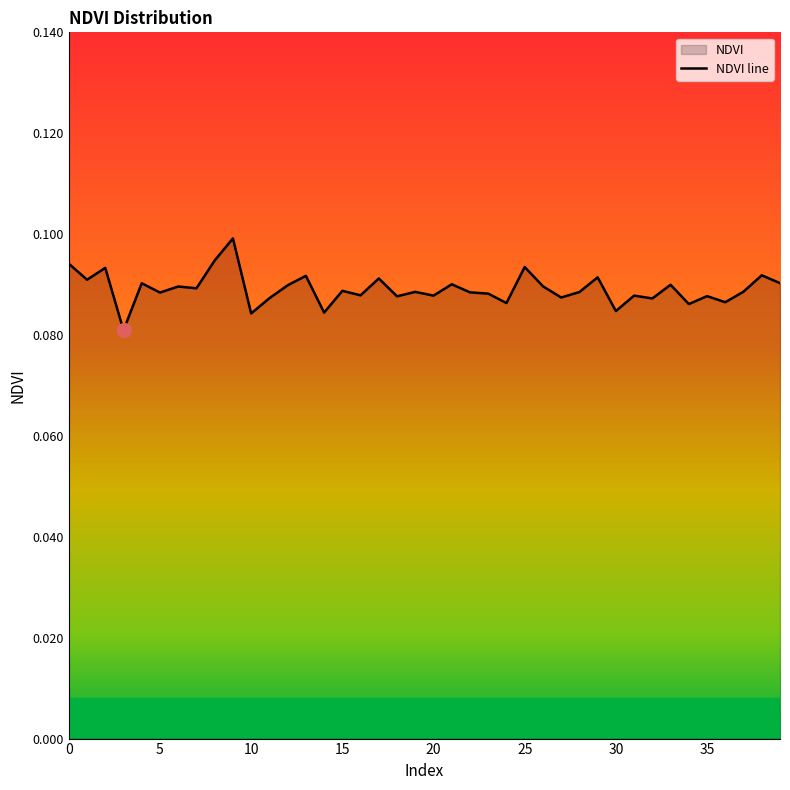

How many interior local peaks (higher than both neighbors) does the data have?

15